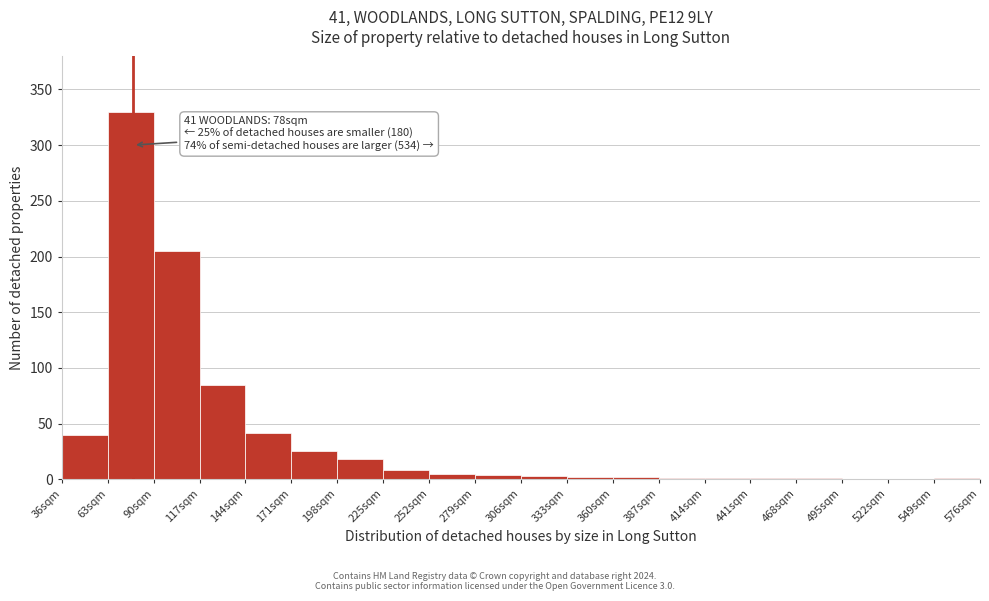

Over which range of the x-axis is the bar tallest?

63 to 90